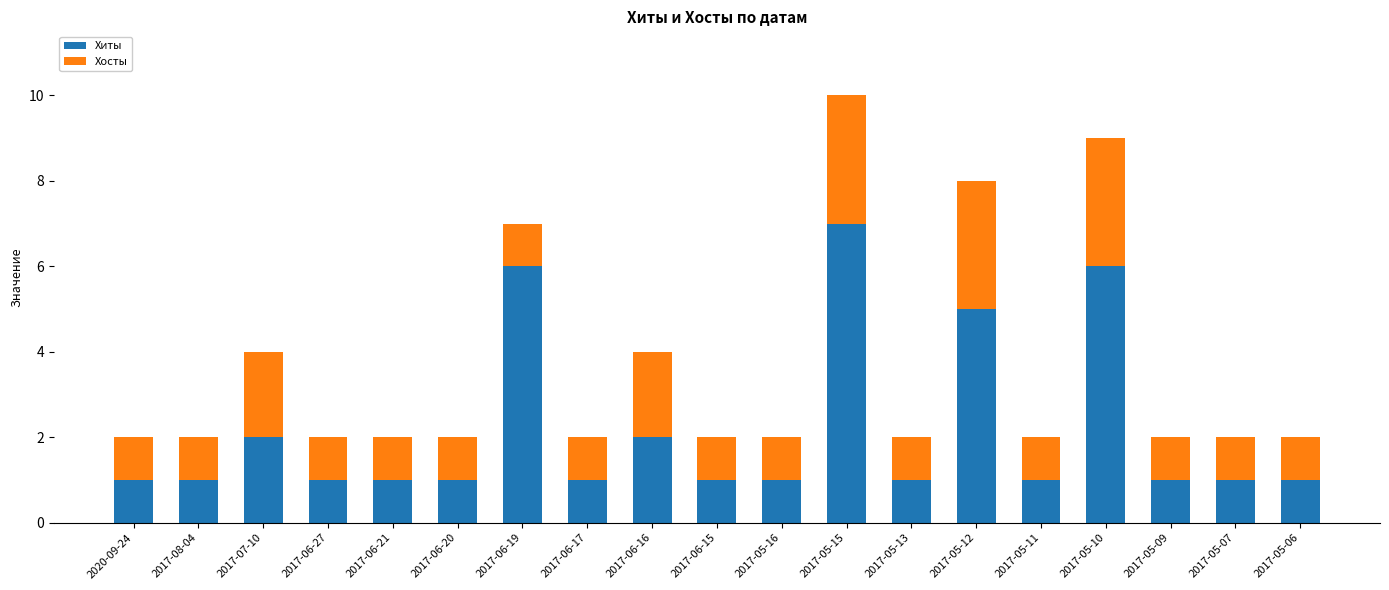

True or false: Хиты has a value of 6 at 2017-05-10.

True